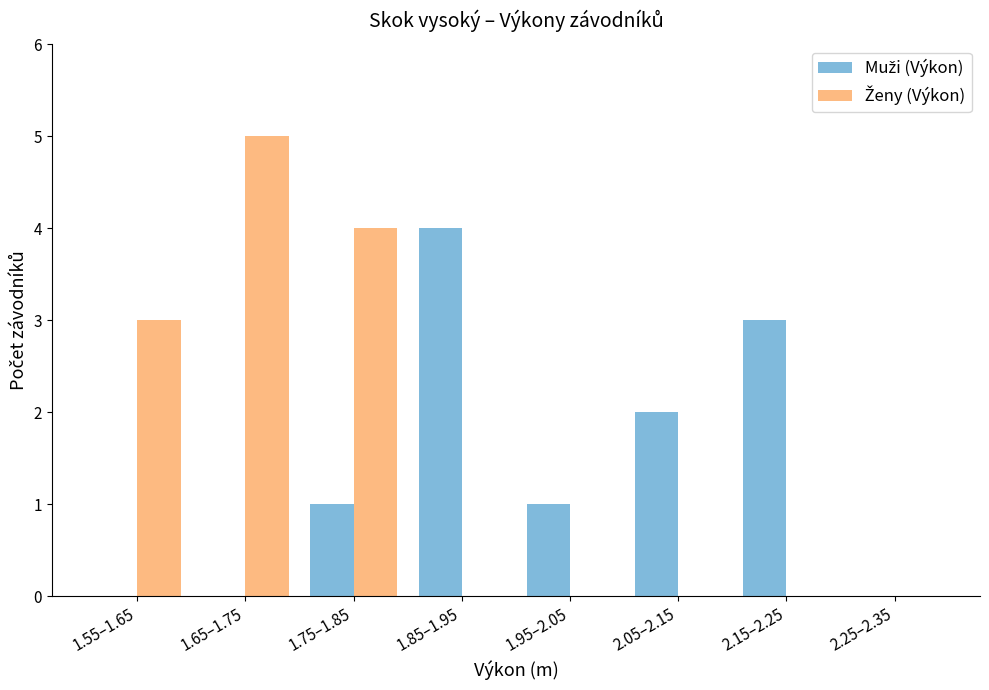

Which category has the highest value across all series?

1.65–1.75